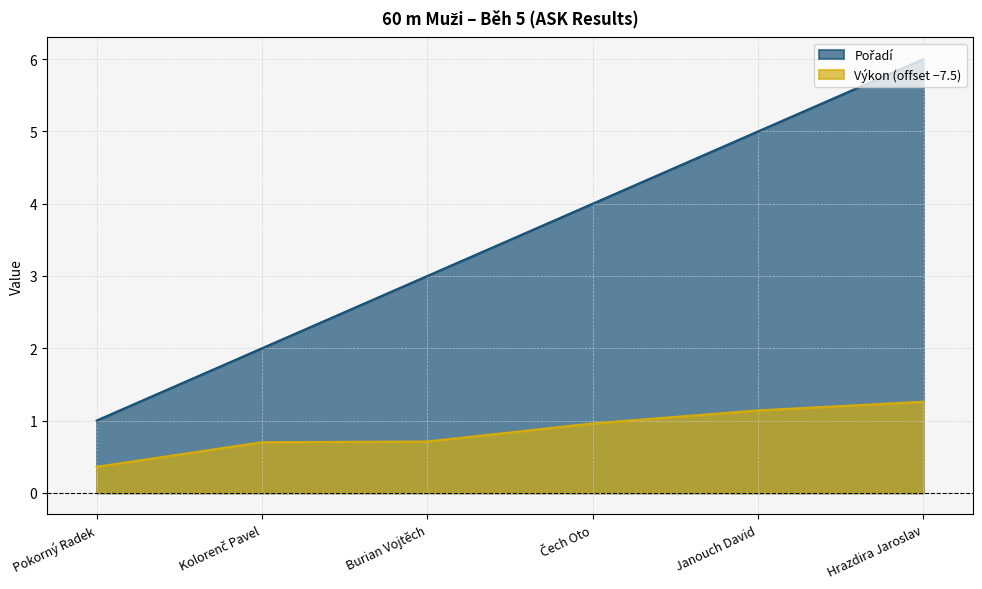

True or false: Pořadí and Výkon intersect in this chart.

False